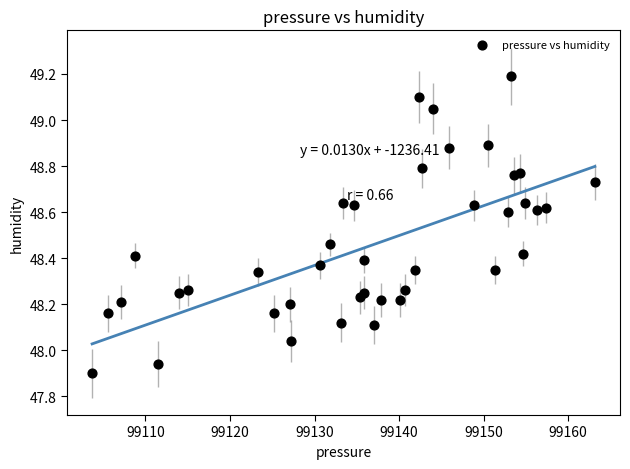

What is the range of Y values (max minus min)?

1.3